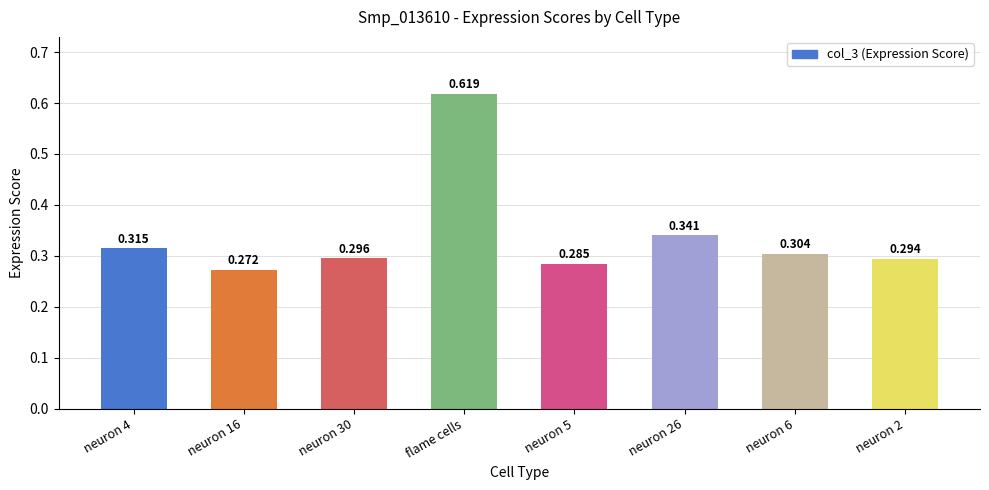

Which category has the highest value across all series?

flame cells